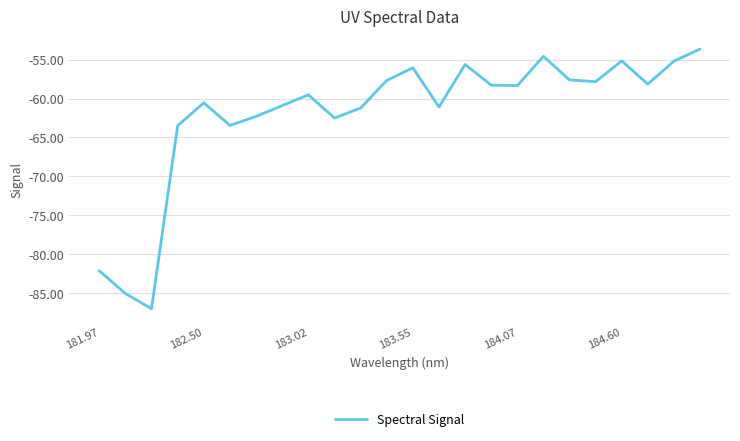

What is the greatest value displayed?

-53.6